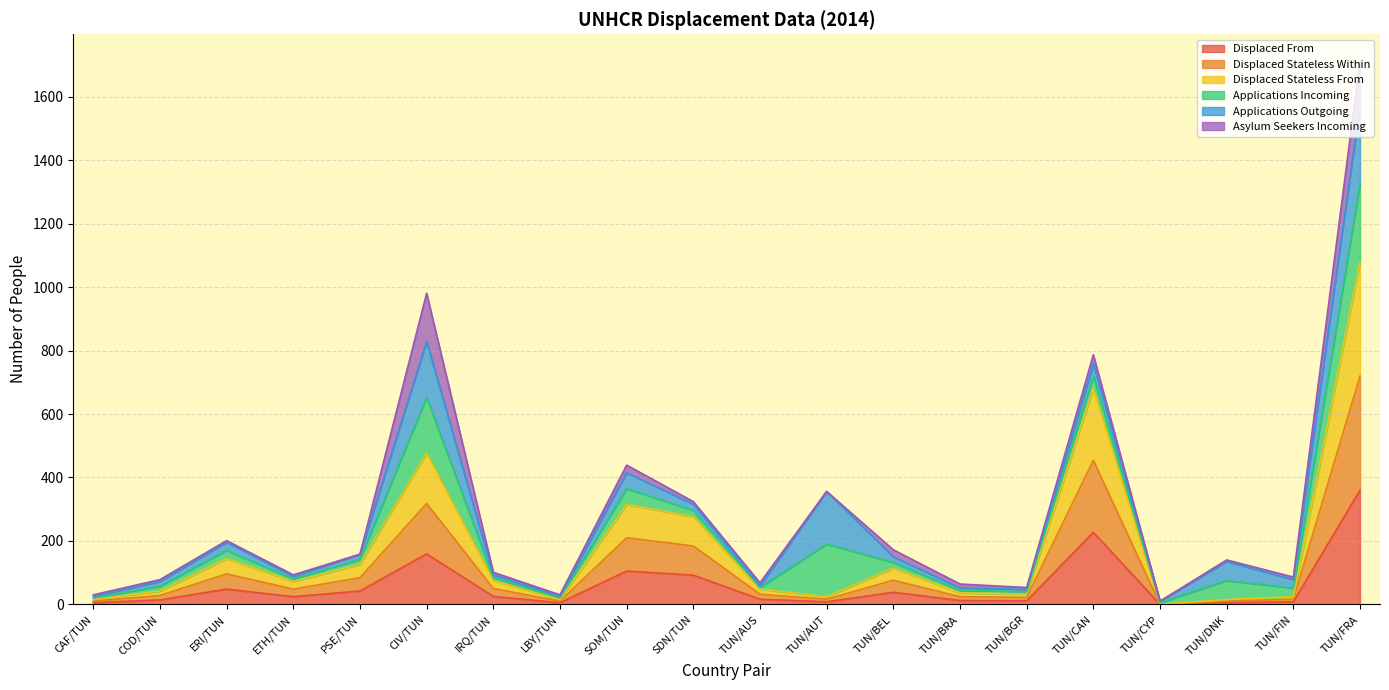

What position from the right is PSE/TUN?

16